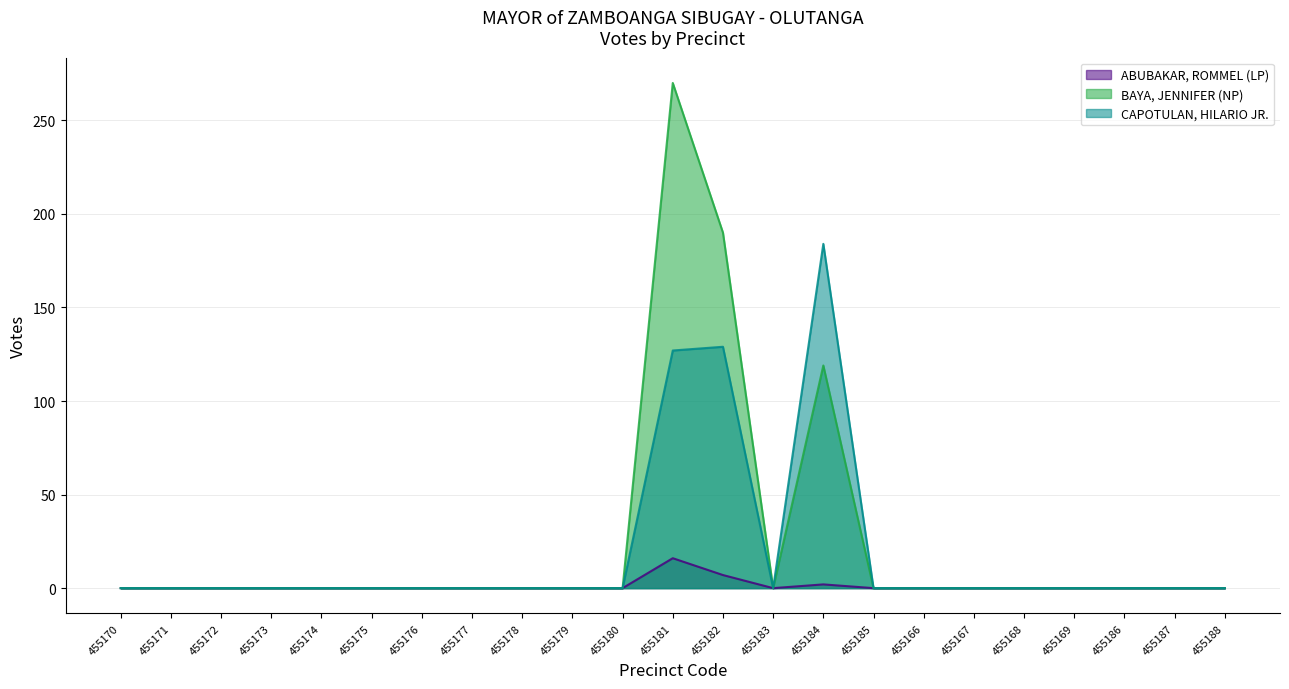

Reading left to right, list all the values displayed in this chart.

ABUBAKAR, ROMMEL (LP): 0	0	0	0	0	0	0	0	0	0	0	16	7	0	2	0	0	0	0	0	0	0	0
BAYA, JENNIFER (NP): 0	0	0	0	0	0	0	0	0	0	0	270	190	0	119	0	0	0	0	0	0	0	0
CAPOTULAN, HILARIO JR.: 0	0	0	0	0	0	0	0	0	0	0	127	129	0	184	0	0	0	0	0	0	0	0